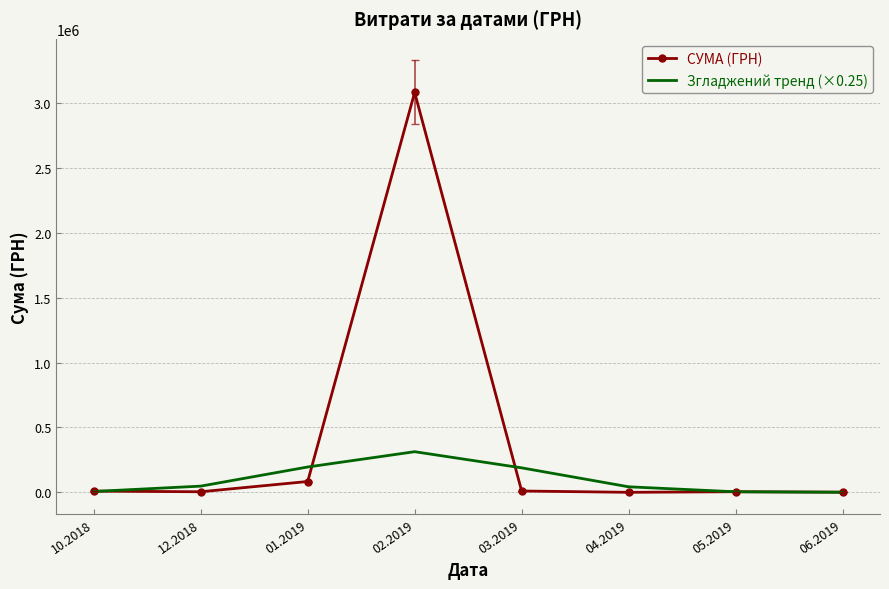

The value of СУМА (ГРН) at 02.2019 is 3083448.5. True or false?

True